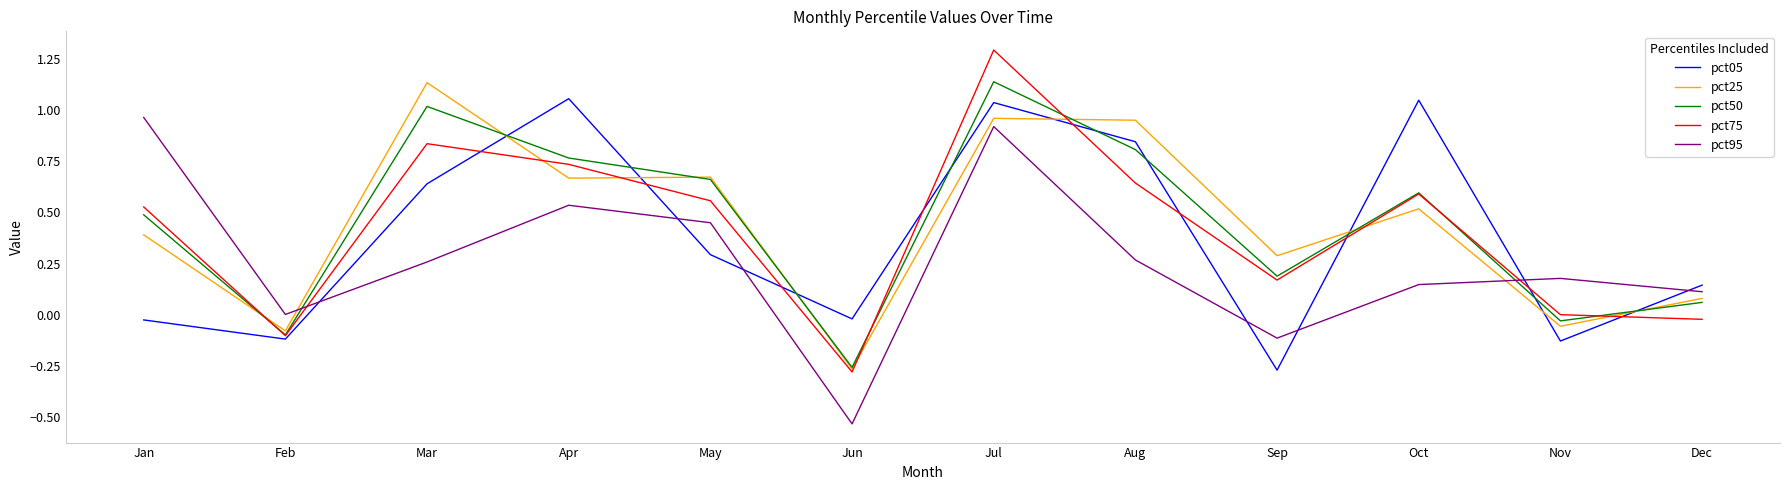

What is the total value across all series at Apr?

3.8